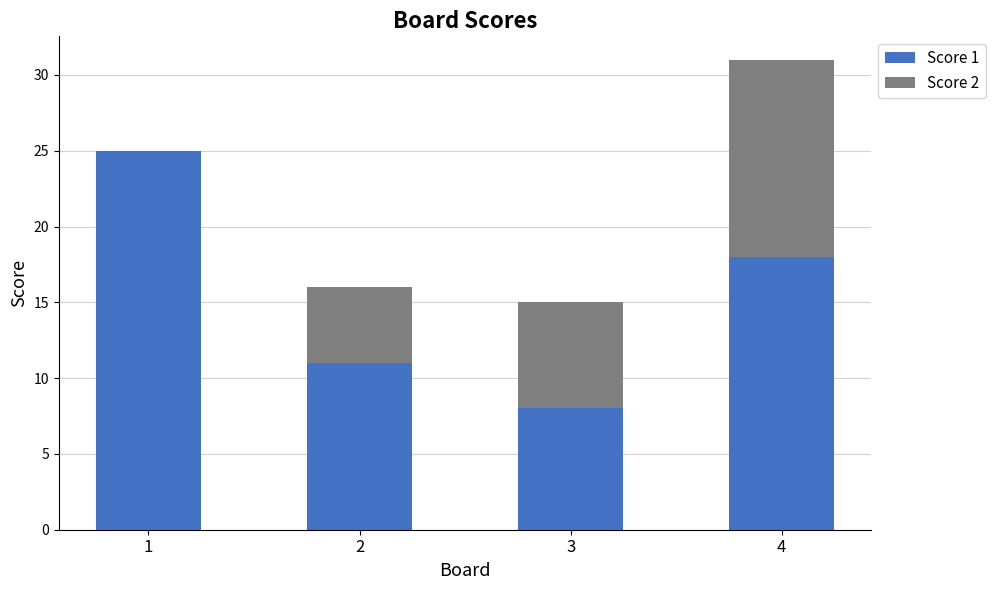

At which category is the sum across all series the highest?

4